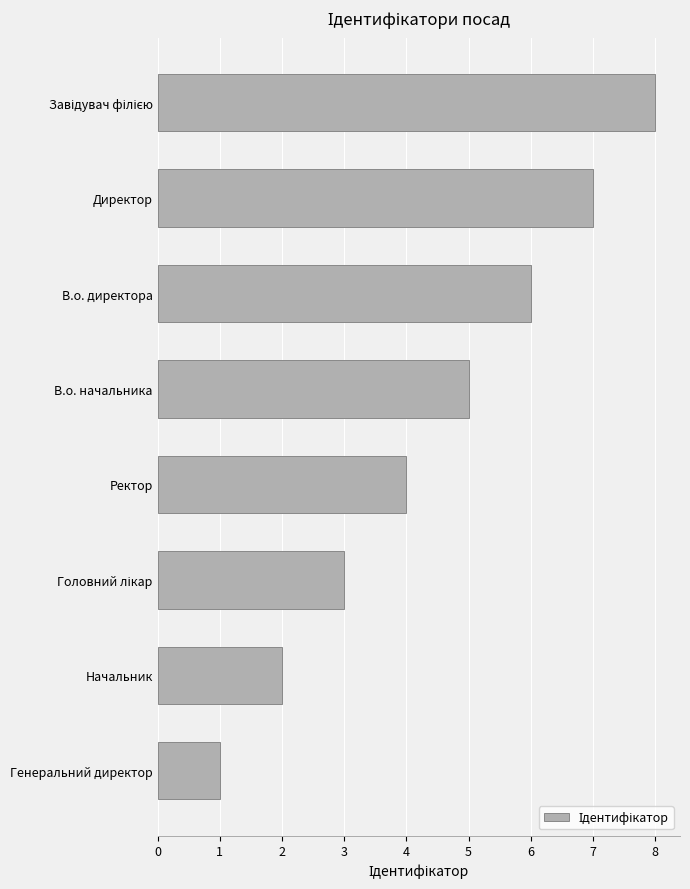

Is it true that the value at В.о. директора is 6?

True